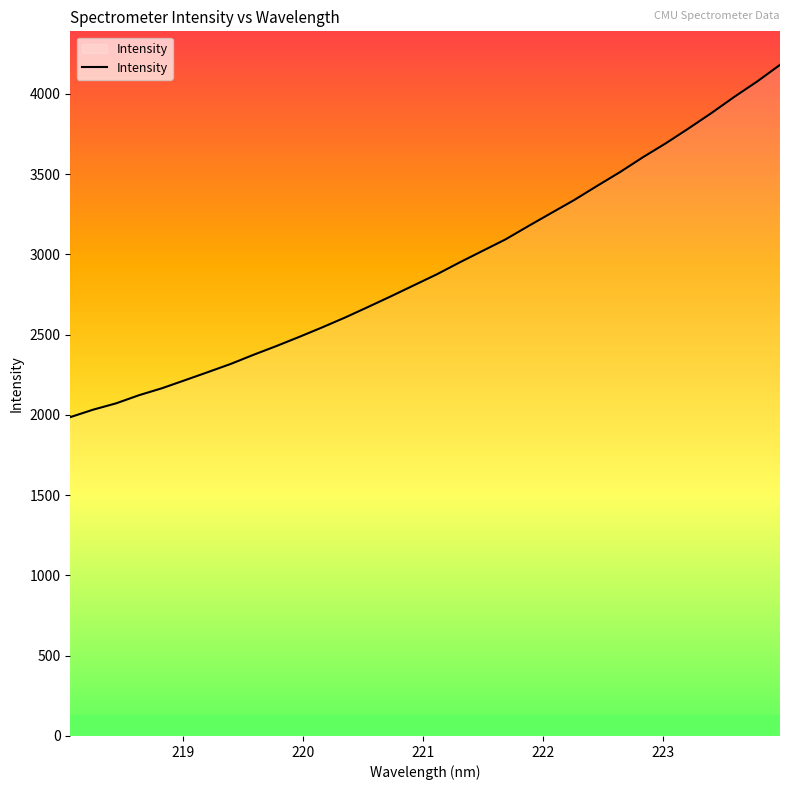

What is the minimum value shown in the chart?

1986.0